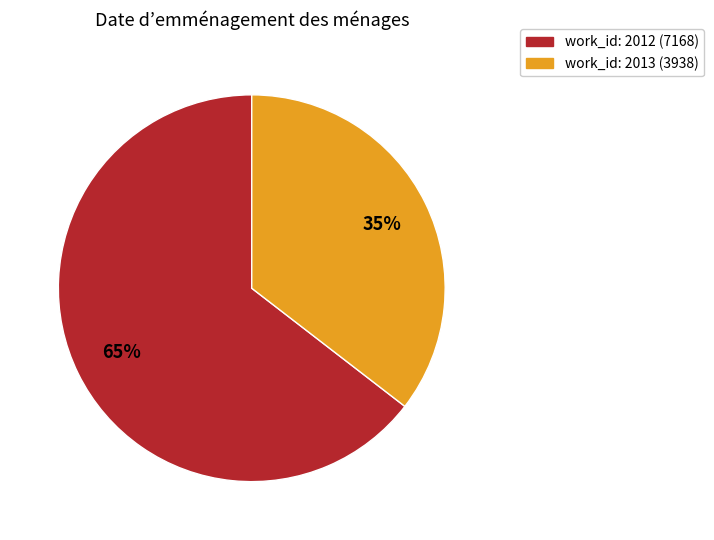

Does any single category account for the majority?

Yes